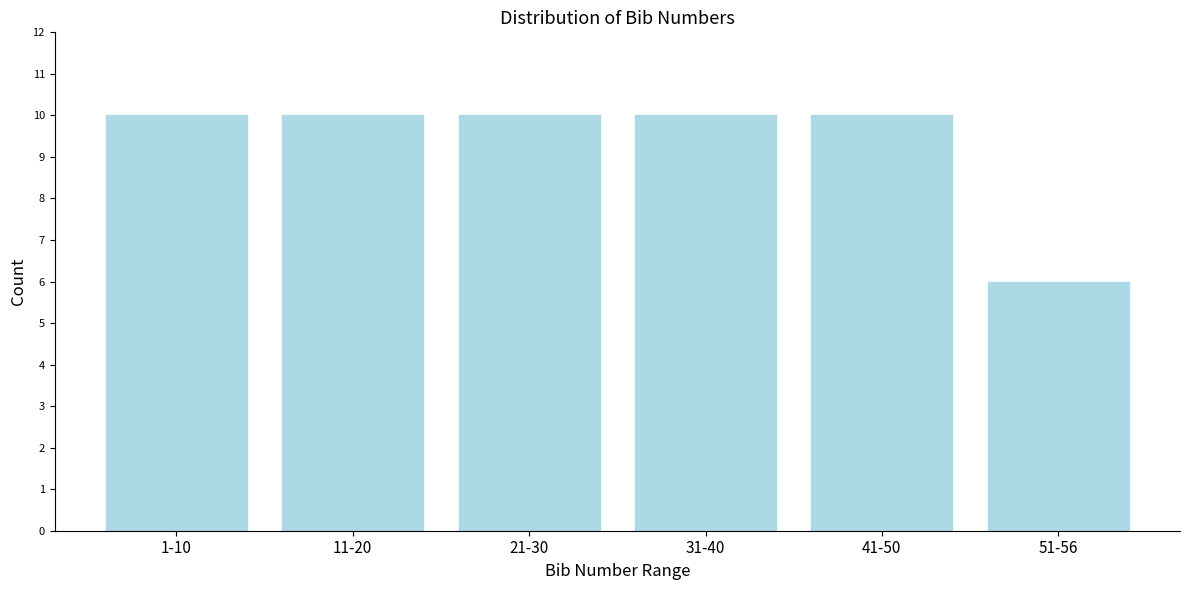

Reading right to left, extract all data points from this chart.

6	10	10	10	10	10